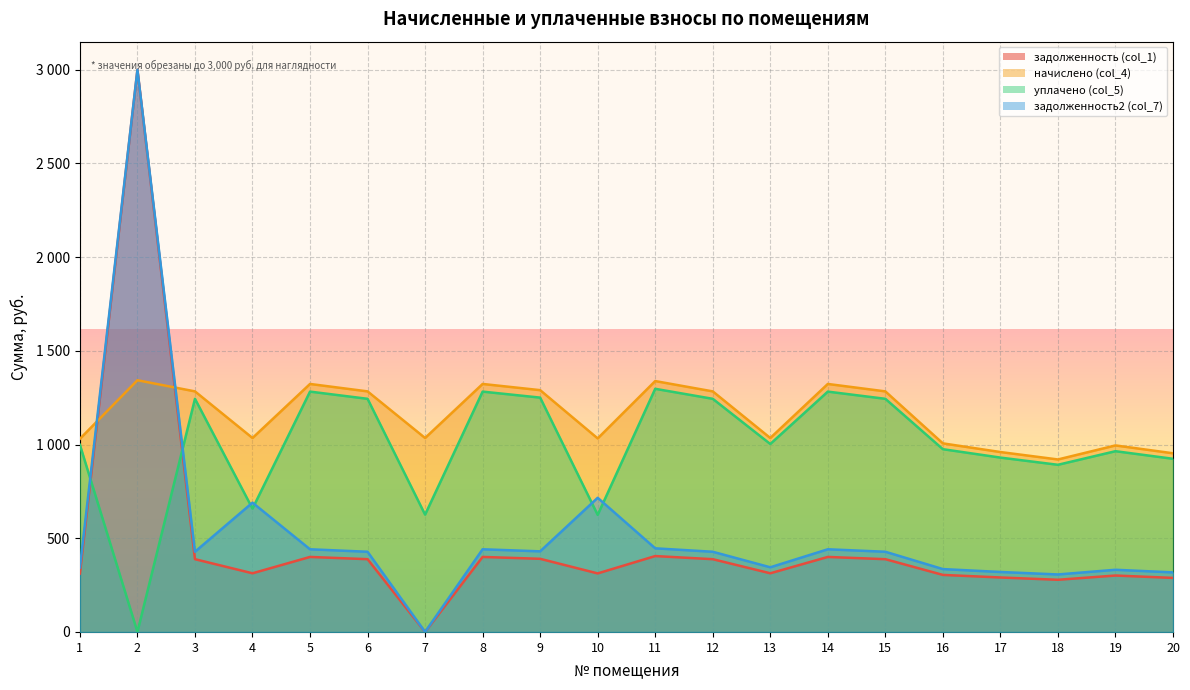

Does the chart display data point markers on the line(s)?

No